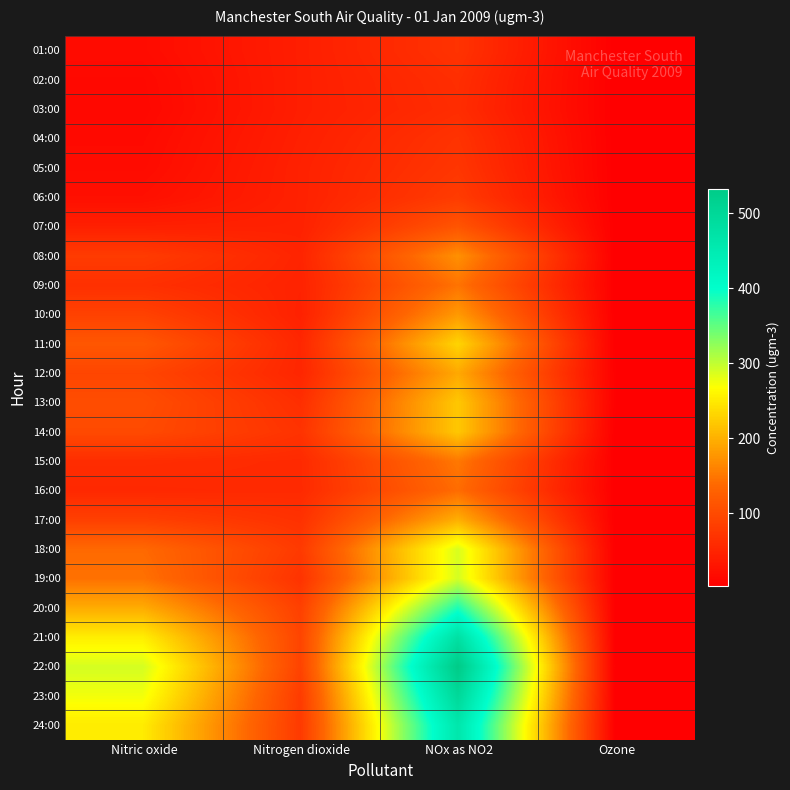

Reading left to right, transcribe all the data shown in this chart.

01:00: Nitric oxide=18	Nitrogen dioxide=42	NOx as NO2=69	Ozone=2
02:00: Nitric oxide=14	Nitrogen dioxide=42	NOx as NO2=63	Ozone=2
03:00: Nitric oxide=13	Nitrogen dioxide=42	NOx as NO2=61	Ozone=2
04:00: Nitric oxide=16	Nitrogen dioxide=44	NOx as NO2=69	Ozone=2
05:00: Nitric oxide=18	Nitrogen dioxide=46	NOx as NO2=73	Ozone=2
06:00: Nitric oxide=23	Nitrogen dioxide=46	NOx as NO2=80	Ozone=2
07:00: Nitric oxide=44	Nitrogen dioxide=46	NOx as NO2=113	Ozone=2
08:00: Nitric oxide=80	Nitrogen dioxide=50	NOx as NO2=172	Ozone=2
09:00: Nitric oxide=65	Nitrogen dioxide=48	NOx as NO2=147	Ozone=2
10:00: Nitric oxide=88	Nitrogen dioxide=46	NOx as NO2=180	Ozone=2
11:00: Nitric oxide=116	Nitrogen dioxide=53	NOx as NO2=231	Ozone=2
12:00: Nitric oxide=93	Nitrogen dioxide=52	NOx as NO2=193	Ozone=4
13:00: Nitric oxide=103	Nitrogen dioxide=63	NOx as NO2=220	Ozone=4
14:00: Nitric oxide=99	Nitrogen dioxide=69	NOx as NO2=220	Ozone=2
15:00: Nitric oxide=61	Nitrogen dioxide=57	NOx as NO2=151	Ozone=2
16:00: Nitric oxide=55	Nitrogen dioxide=57	NOx as NO2=141	Ozone=2
17:00: Nitric oxide=86	Nitrogen dioxide=67	NOx as NO2=199	Ozone=2
18:00: Nitric oxide=138	Nitrogen dioxide=78	NOx as NO2=288	Ozone=2
19:00: Nitric oxide=145	Nitrogen dioxide=69	NOx as NO2=290	Ozone=2
20:00: Nitric oxide=196	Nitrogen dioxide=86	NOx as NO2=386	Ozone=2
21:00: Nitric oxide=253	Nitrogen dioxide=92	NOx as NO2=478	Ozone=2
22:00: Nitric oxide=290	Nitrogen dioxide=90	NOx as NO2=533	Ozone=2
23:00: Nitric oxide=274	Nitrogen dioxide=80	NOx as NO2=499	Ozone=2
24:00: Nitric oxide=251	Nitrogen dioxide=78	NOx as NO2=462	Ozone=2